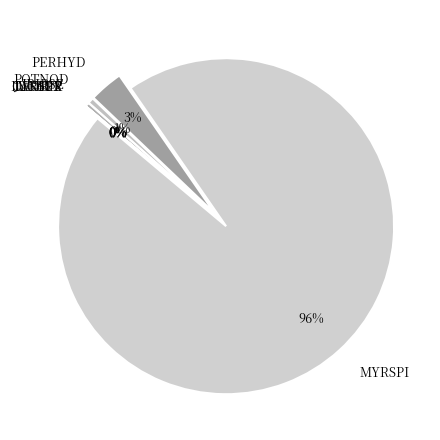

To the nearest percent, what portion does MYRSPI represent?

96%